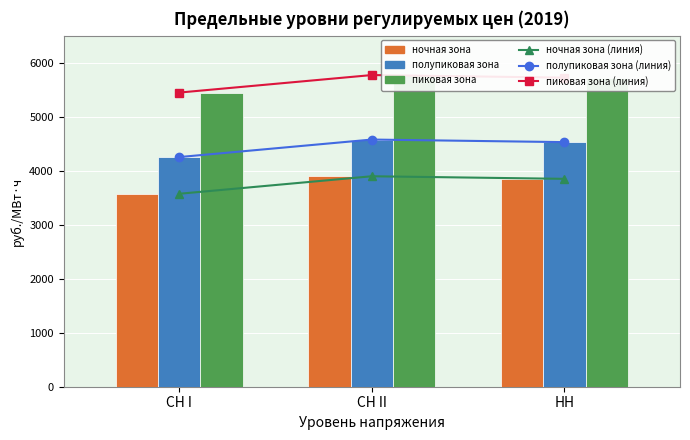

List the labels in order of полупиковая зона (линия) value, largest first.

СН II, НН, СН I